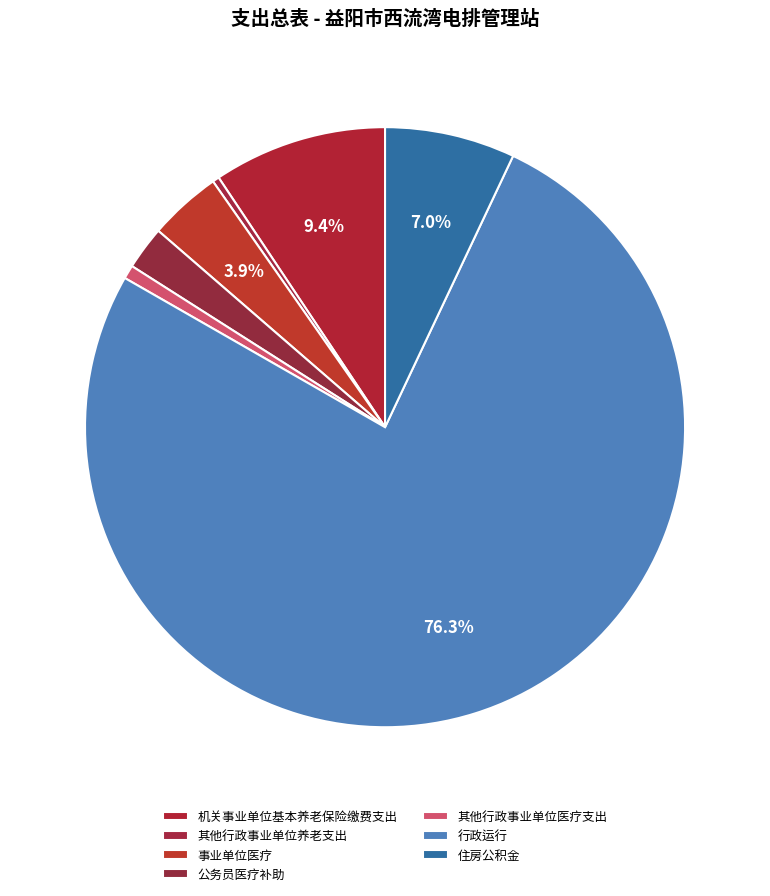

To the nearest percent, what is the difference between the 其他行政事业单位医疗支出 and 公务员医疗补助 slice percentages?

2%